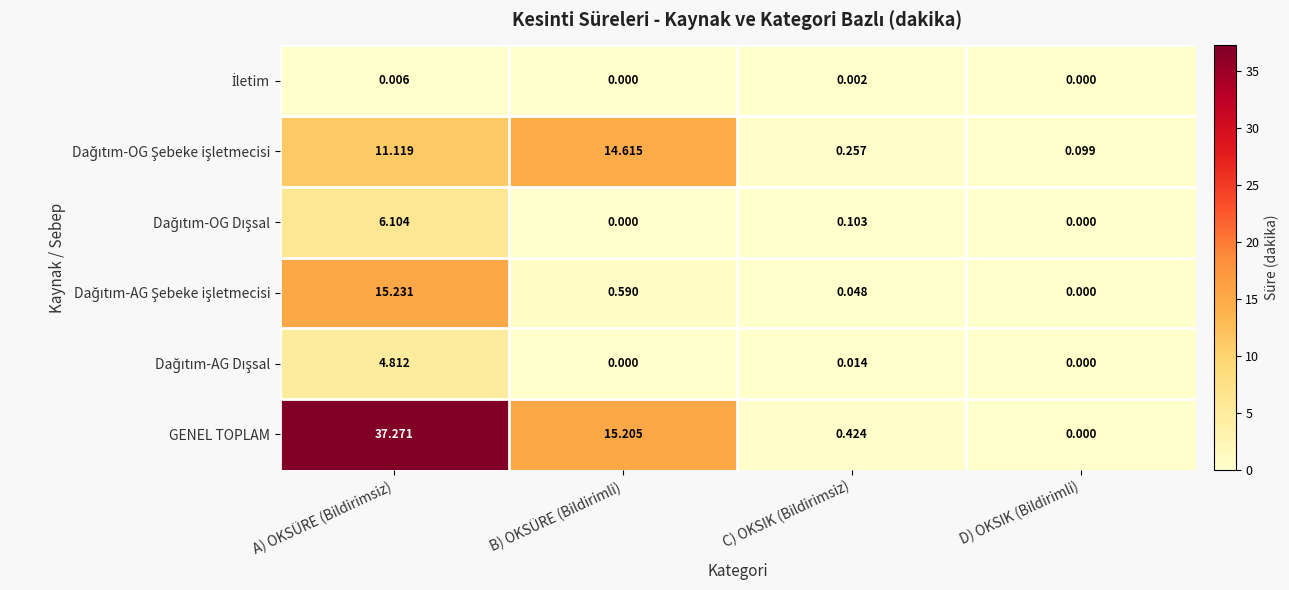

Count the number of data series in this chart.

6